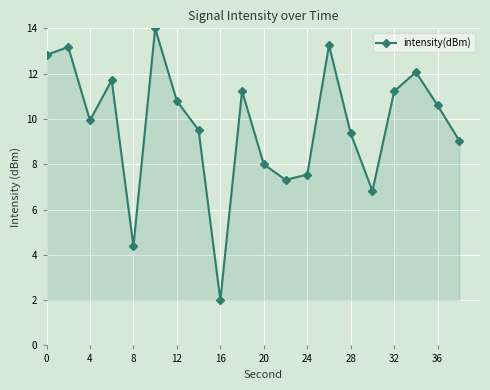

What is the difference between the maximum and minimum values?

12.0